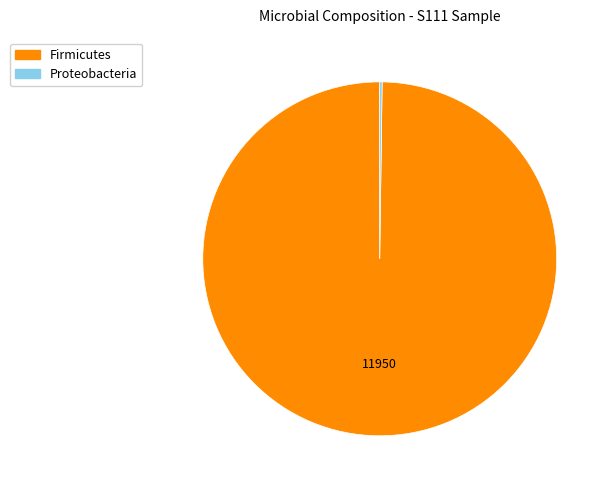

Does any single category account for the majority?

Yes